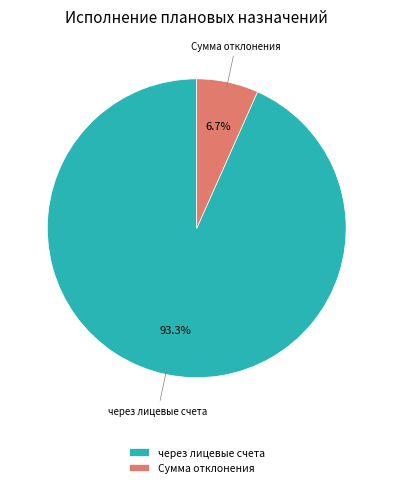

What is the largest slice in the pie chart?

через лицевые счета